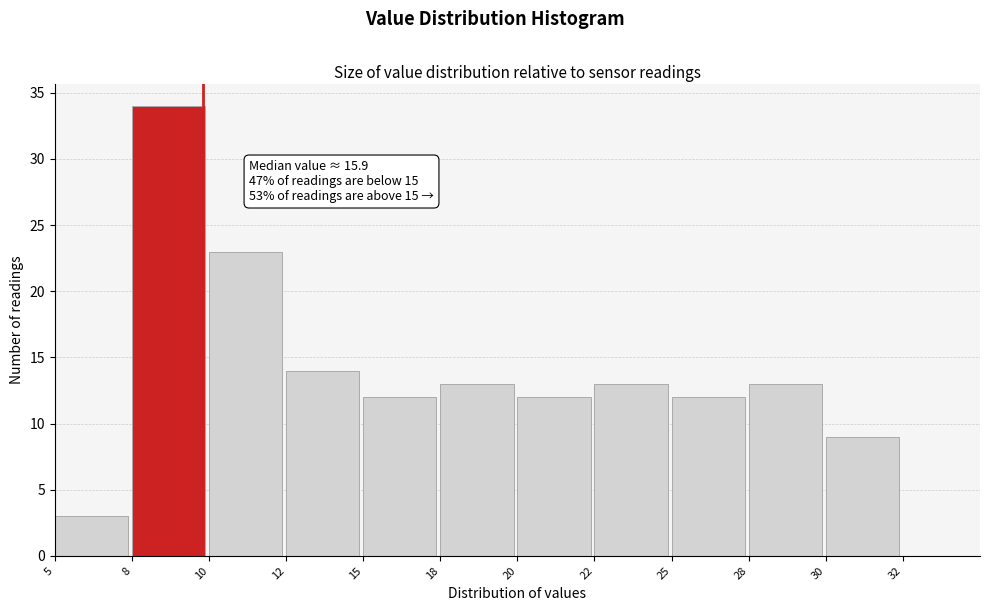

Reading left to right, list all the values displayed in this chart.

5=3	8=34	10=23	12=14	15=12	18=13	20=12	22=13	25=12	28=13	30=9	32=0